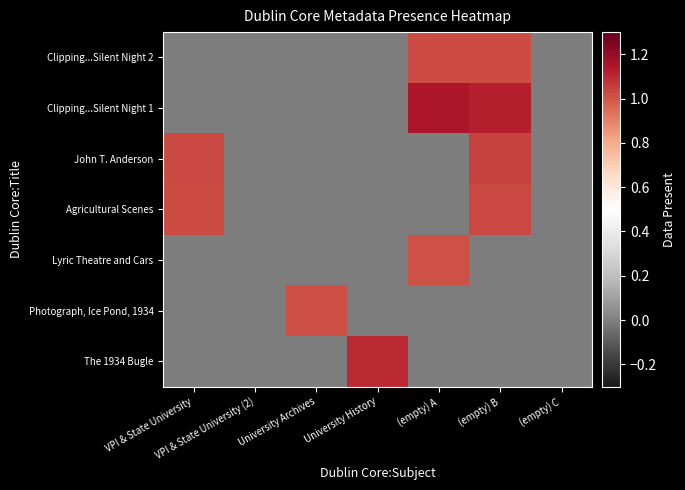

At how many categories does at least one series exceed 0?

5